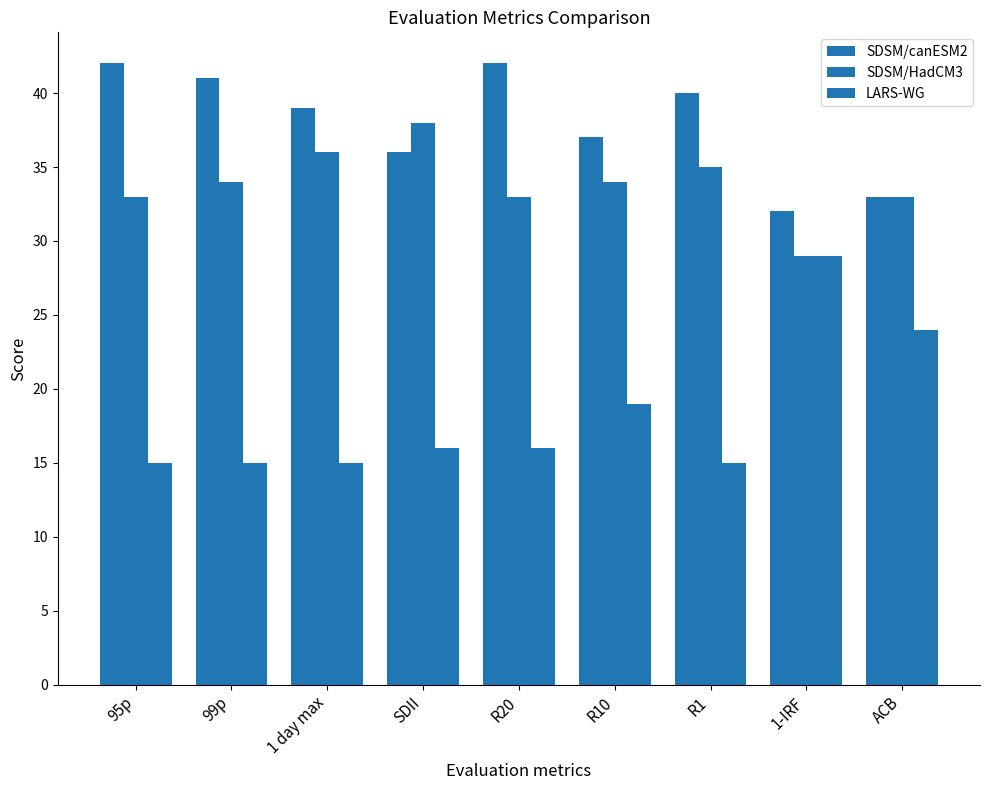

True or false: SDSM/HadCM3 has a value of 34 at 99p.

True